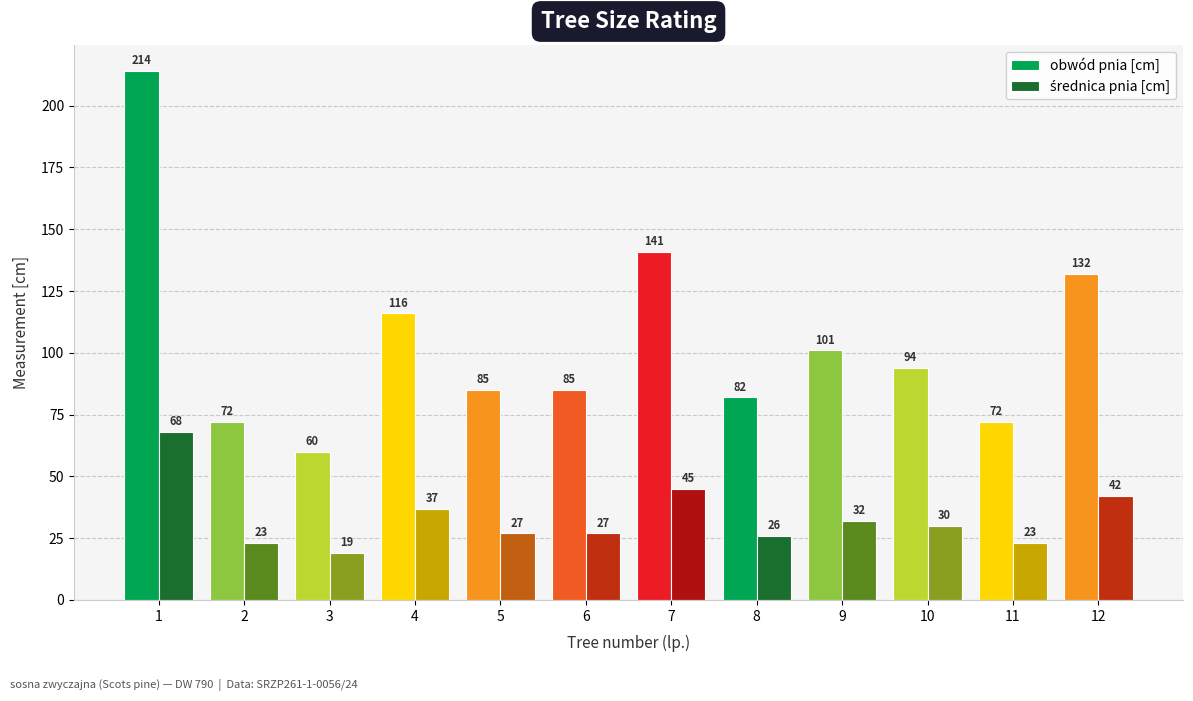

What is the smallest value displayed?

19